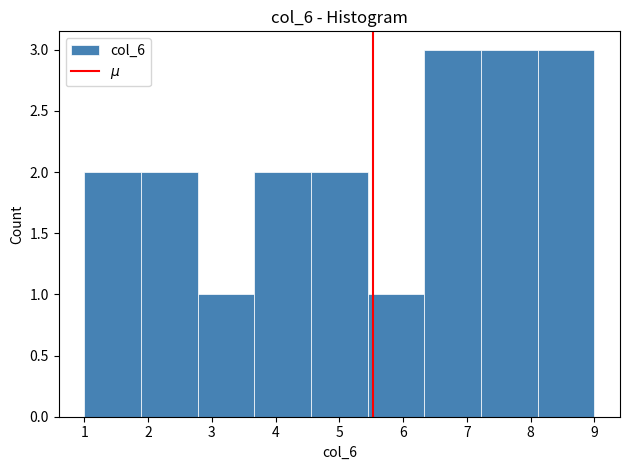

How tall is the bar that spans 5.4 to 6.3 on the x-axis? Neither the bar edges nor the heights are printed on the chart, so give them approximately, as read against the axes.

1